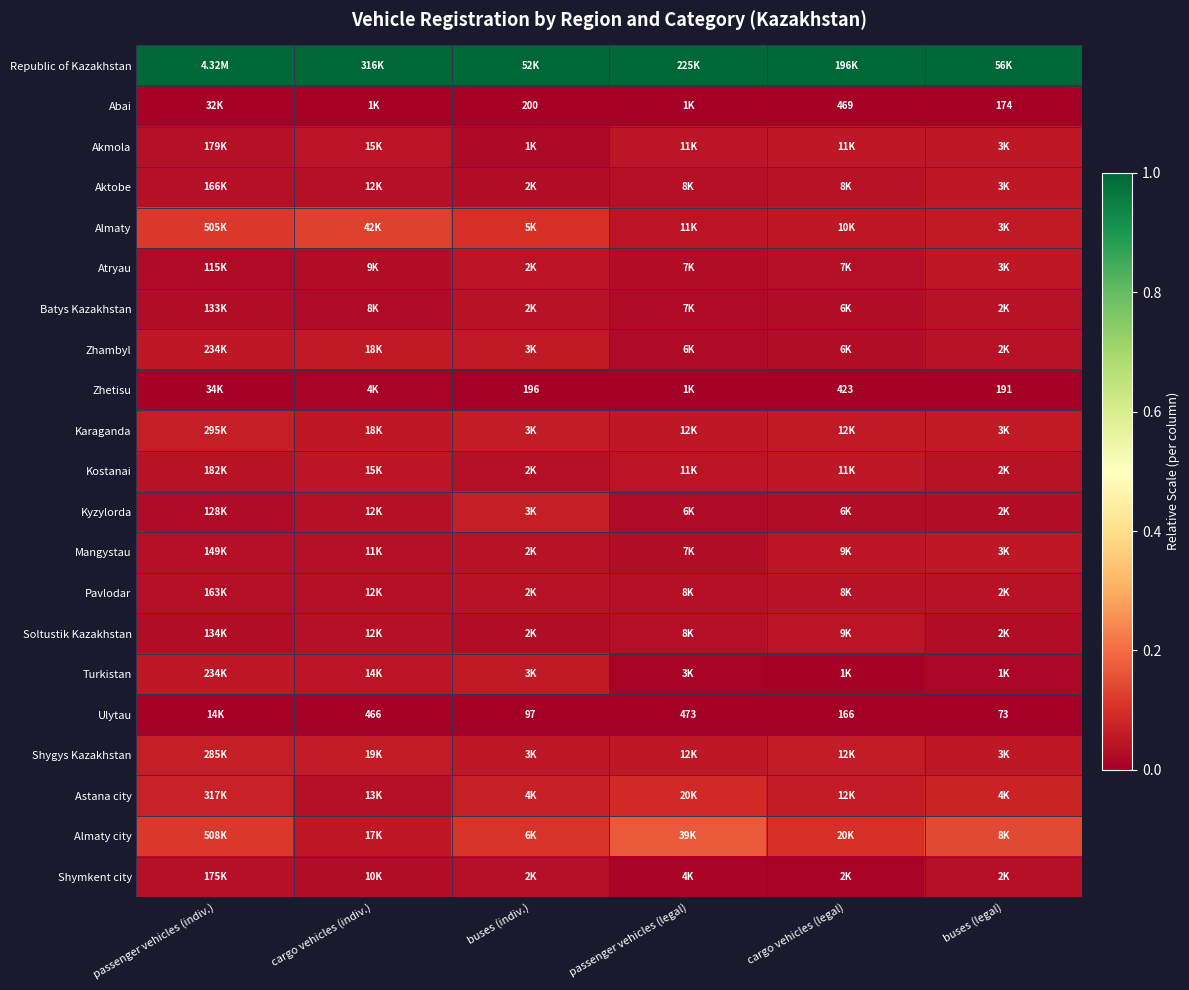

True or false: Zhetisu has a value of 0.0 at buses (indiv.).

False